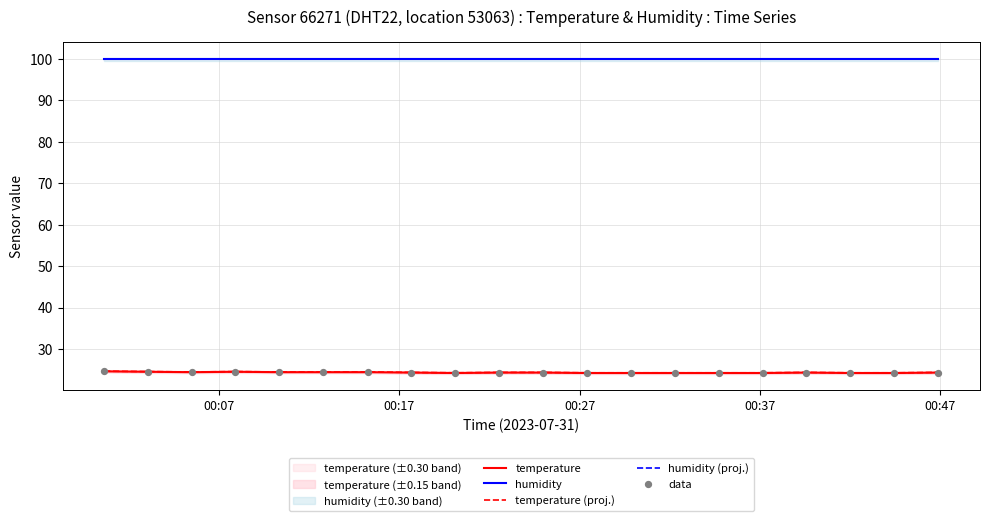

What are all the series names shown in the legend?

temperature, humidity, temperature (proj.), humidity (proj.), data